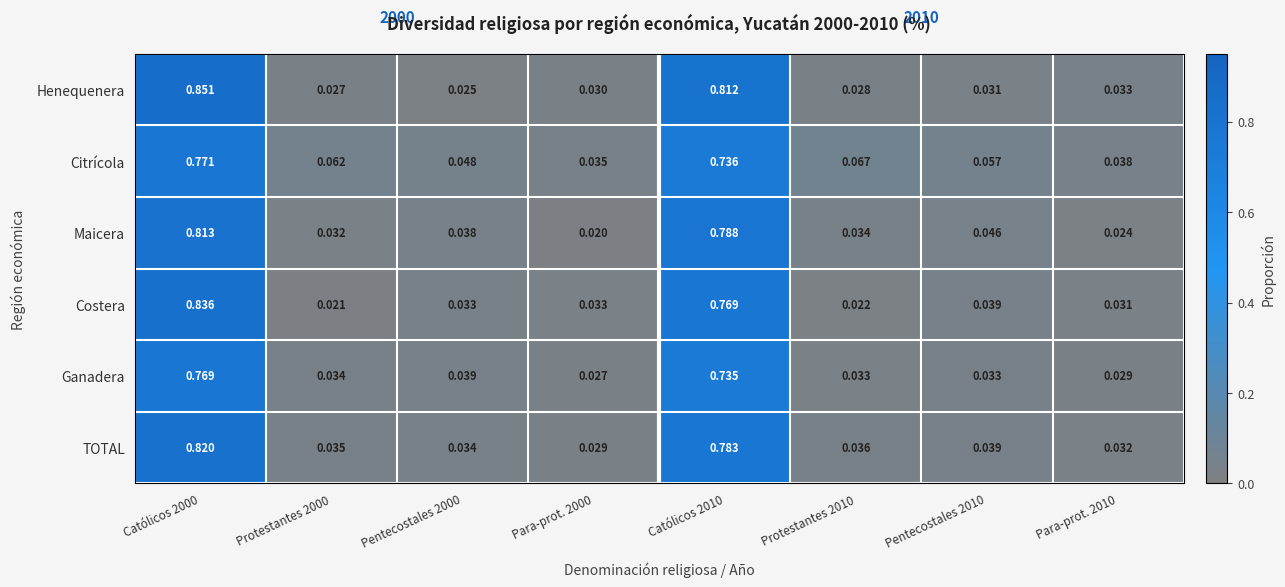

Which series has the widest spread of values?

Henequenera